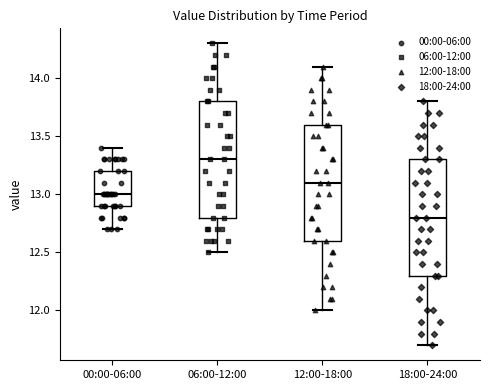

Which box has the lowest median line?

18:00-24:00